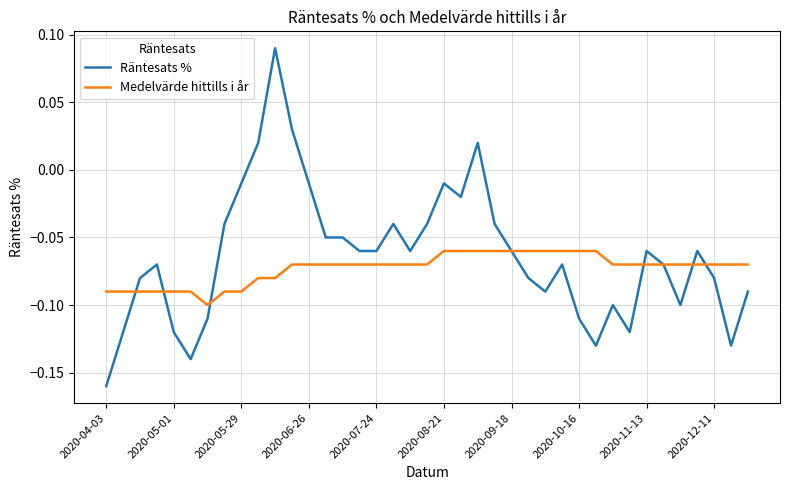

Which series has the widest spread of values?

Räntesats %